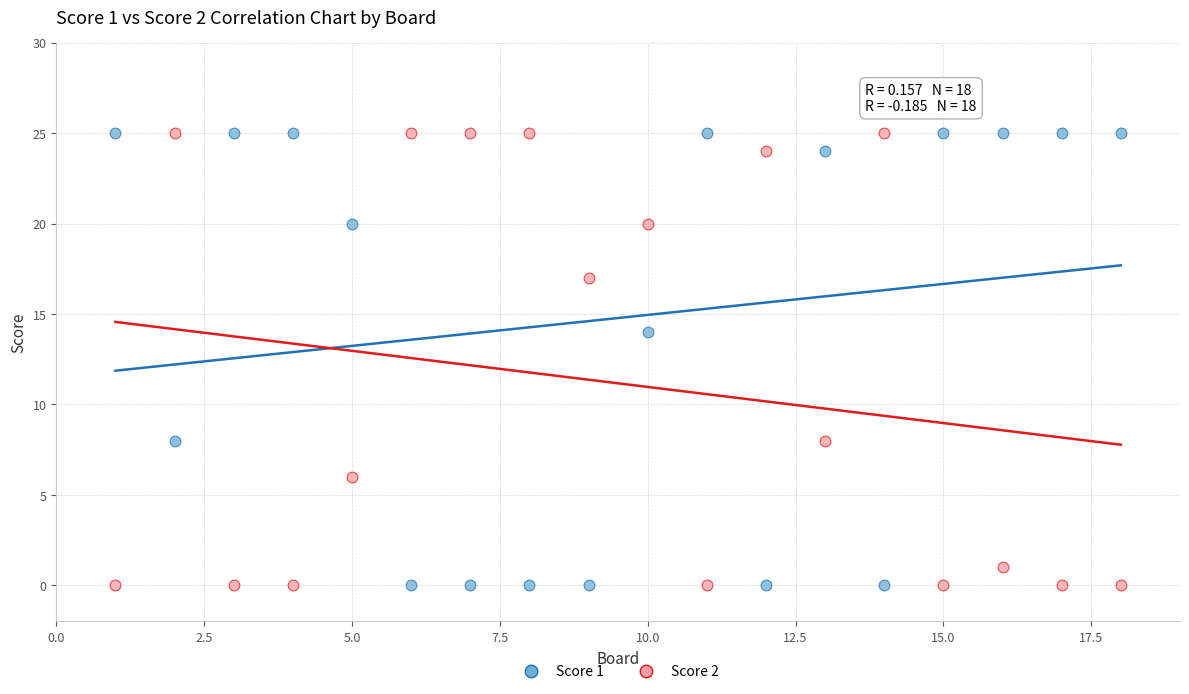

In the Score 2 series, what Y value is closest to 12?

8